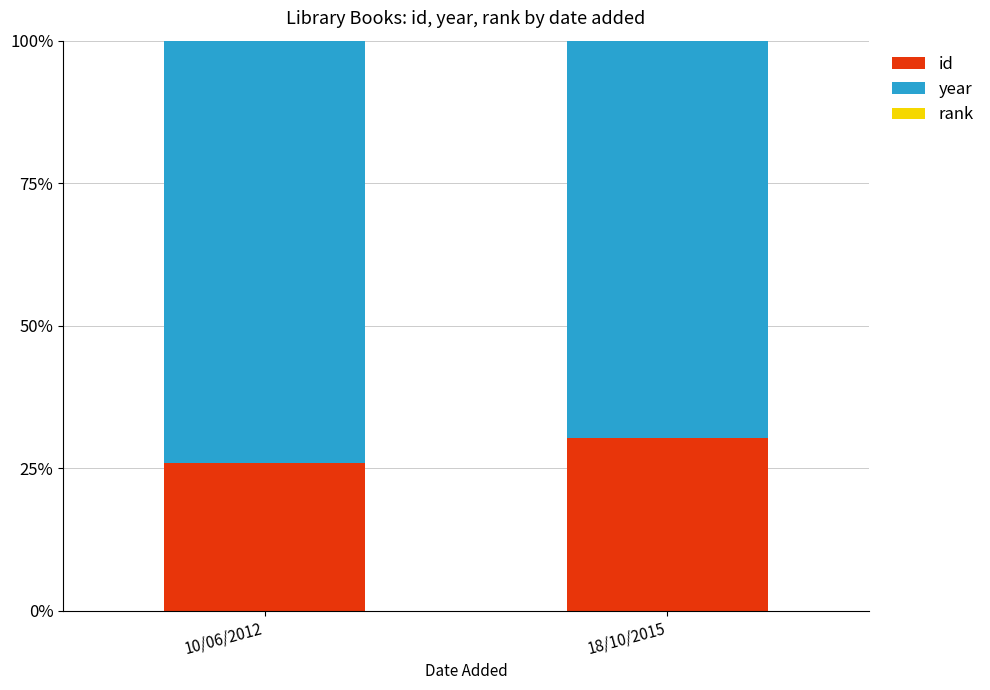

Which category has the highest value in the id series?

18/10/2015